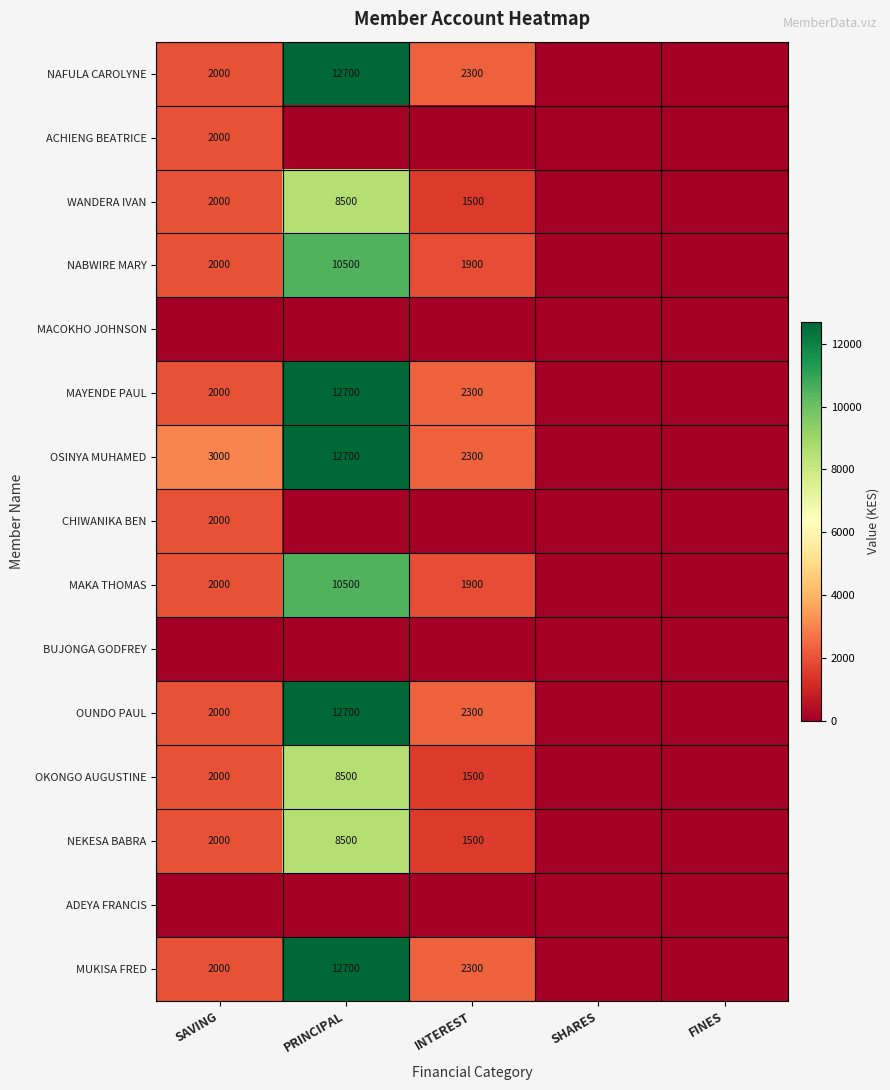

Between SAVING and INTEREST, which is larger?

INTEREST